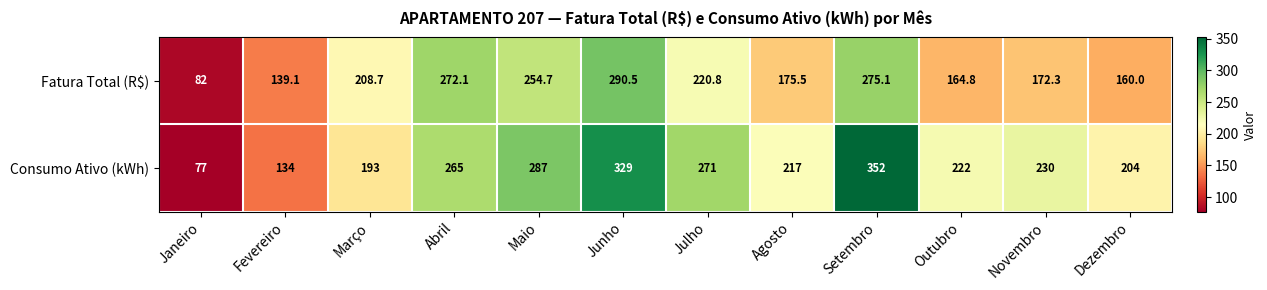

True or false: Fatura Total (R$) has a value of 223.1 at Fevereiro.

False